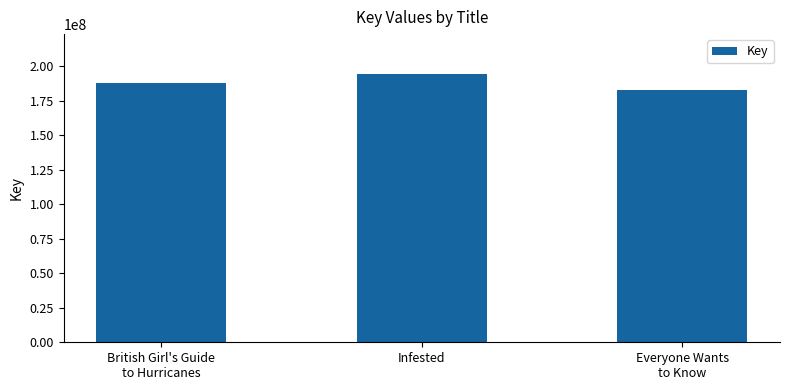

Rank the categories by value from highest to lowest.

Infested, British Girl's Guide
to Hurricanes, Everyone Wants
to Know